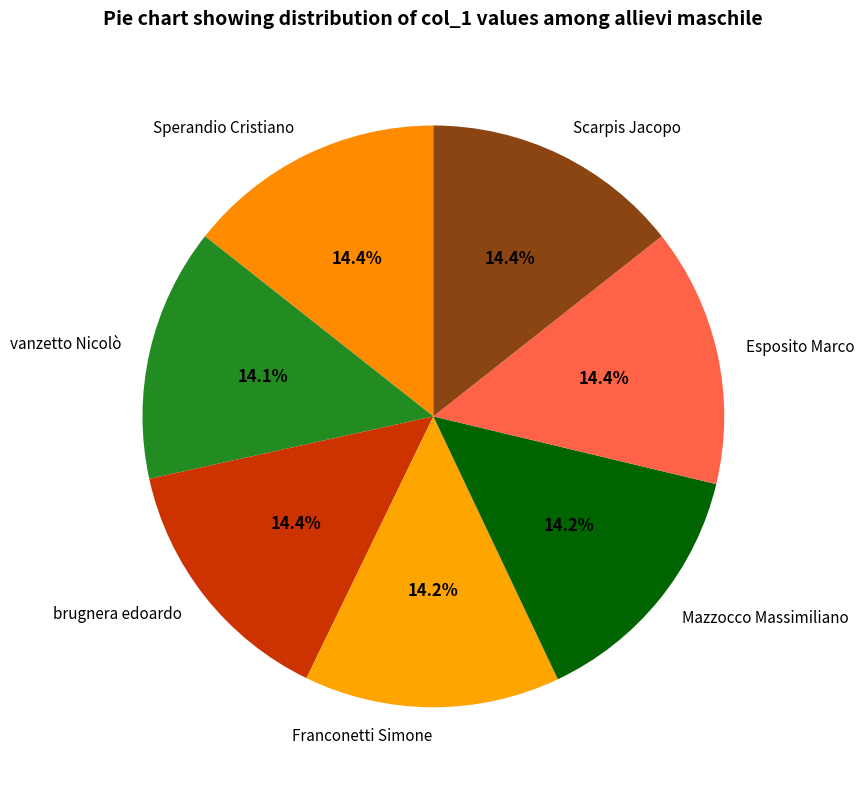

Does vanzetto Nicolò represent more than half of the total?

No